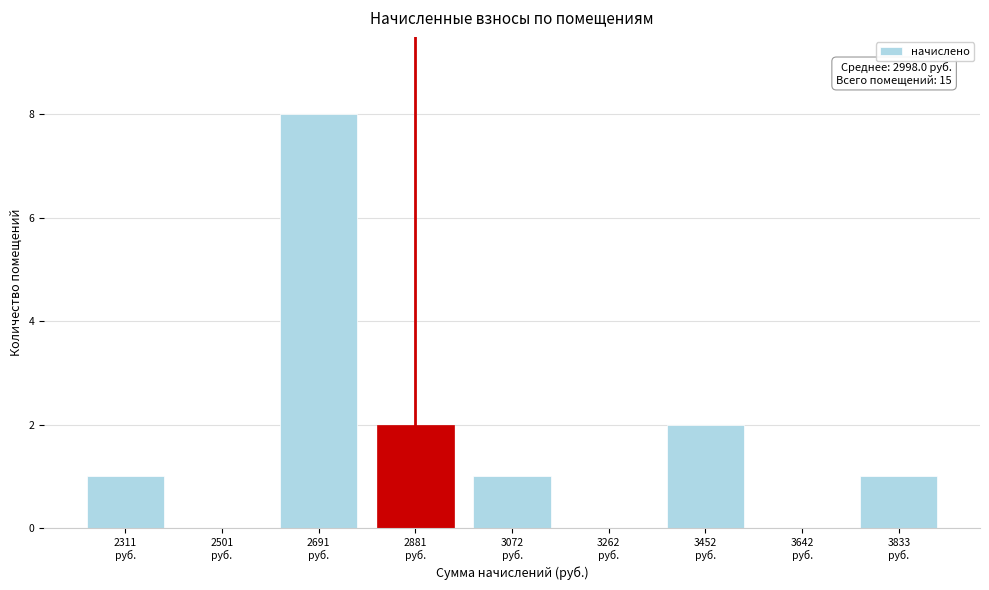

What is the sum of all values?

15